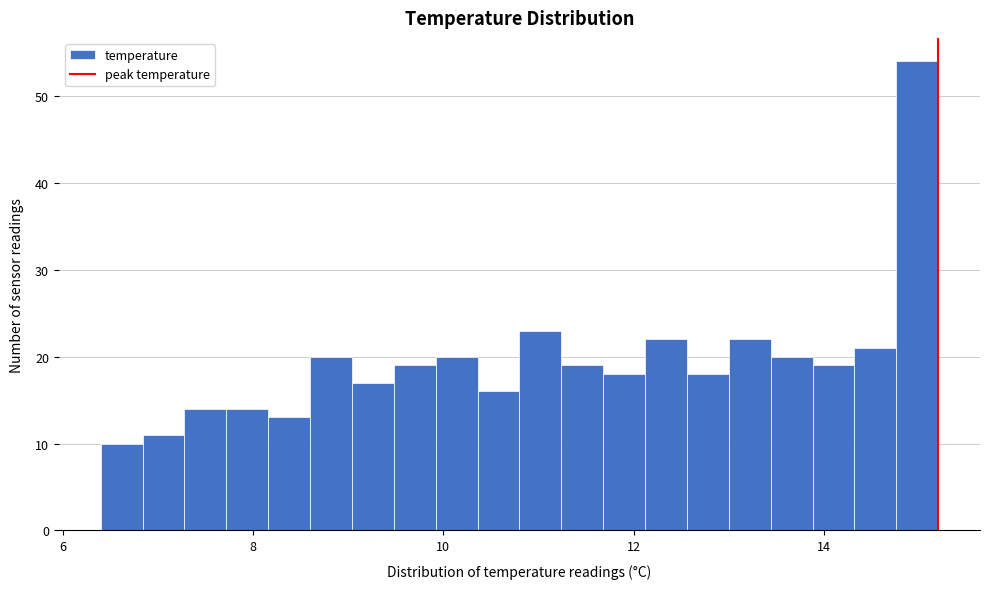

Read against the x-axis, roughly where is the centre of the tallest bar?

15.0